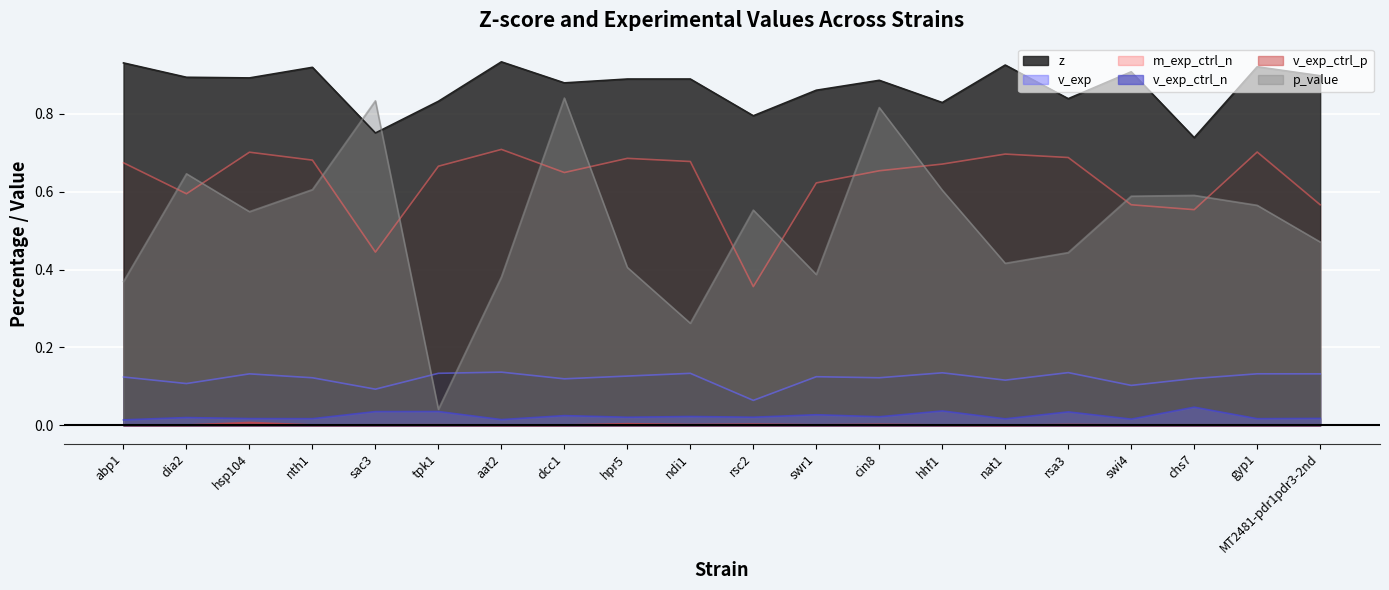

The v_exp_ctrl_n series shows 0.0 at chs7. True or false?

True